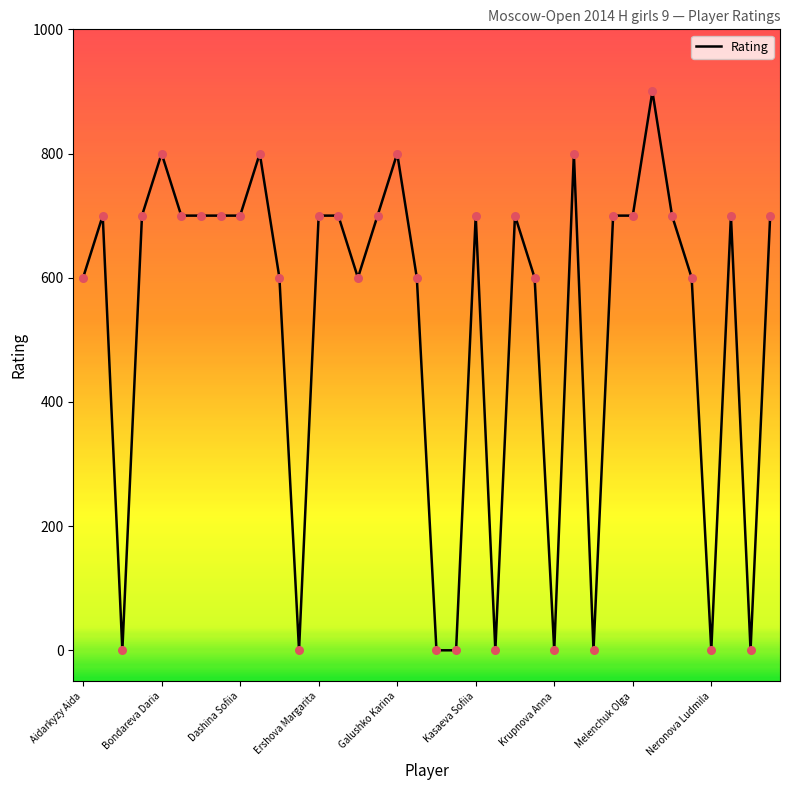

Is this an area chart (filled region under the line)?

No